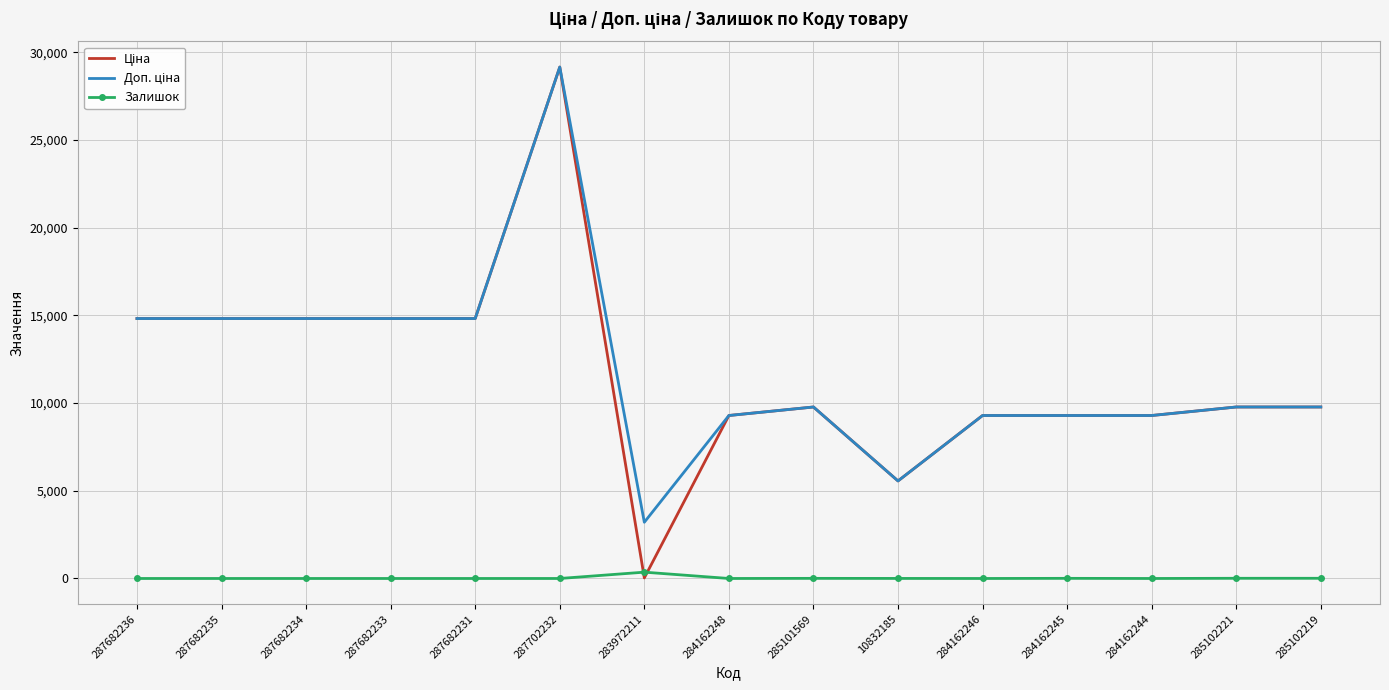

What is the spread (max minus min) of values at 287682233?

14817.6